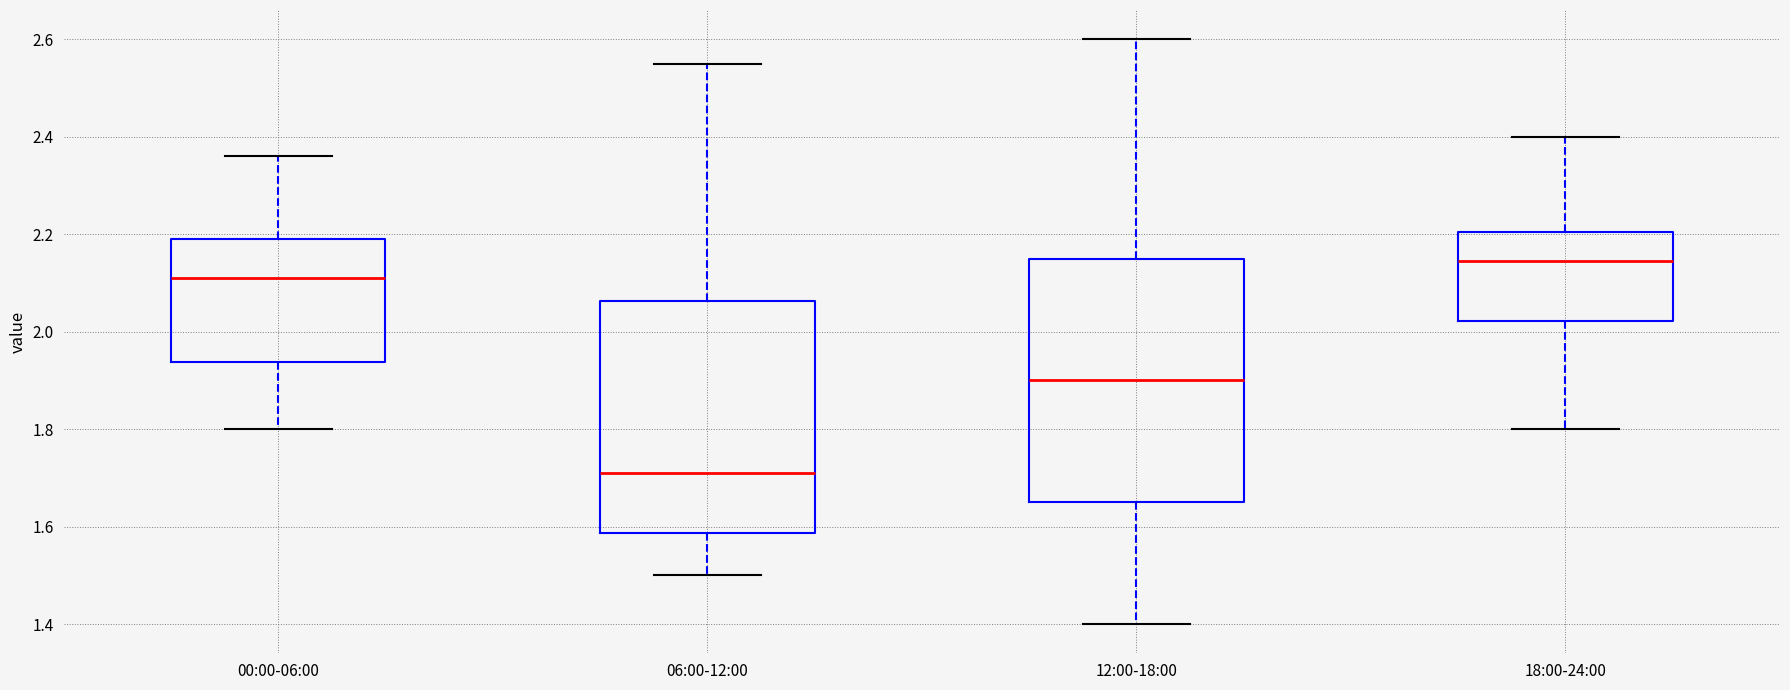

Where is the upper edge of the box for 18:00-24:00 on the y-axis? The values are not printed on the chart, so give them approximately, as read against the axis.

2.20